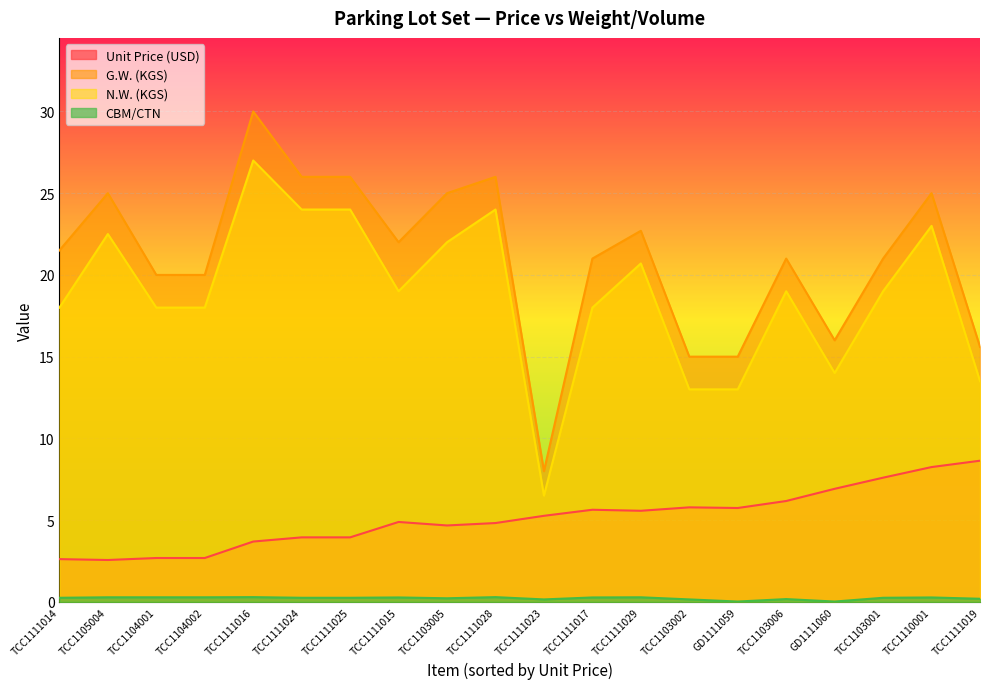

At which category is the sum across all series the highest?

TCC1111016